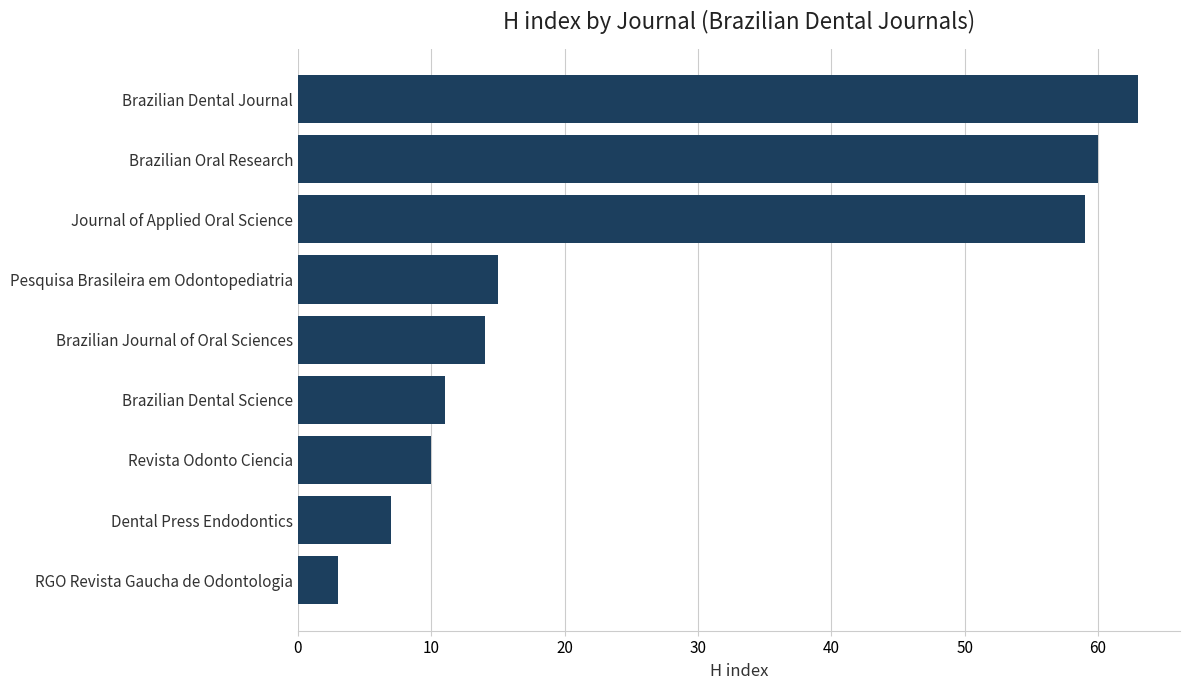

What is the approximate value at RGO Revista Gaucha de Odontologia?

3